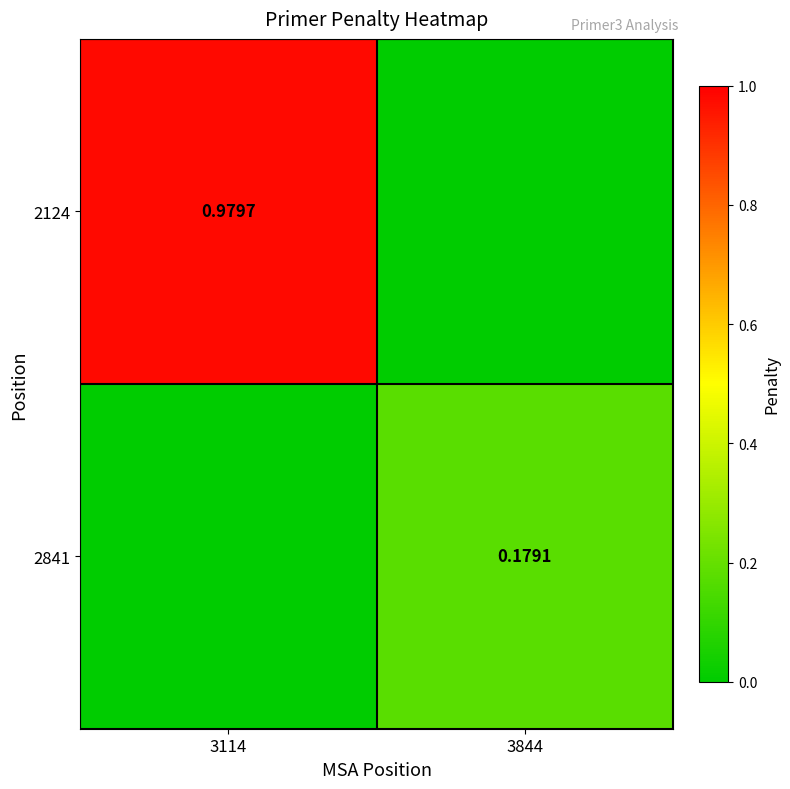

The 2841 series shows 0.0 at 3114. True or false?

True